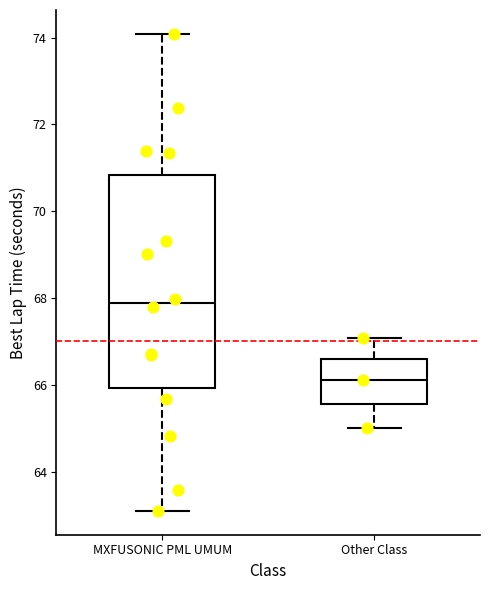

Where is the lower edge of the box for Other Class on the y-axis? The values are not printed on the chart, so give them approximately, as read against the axis.

65.6